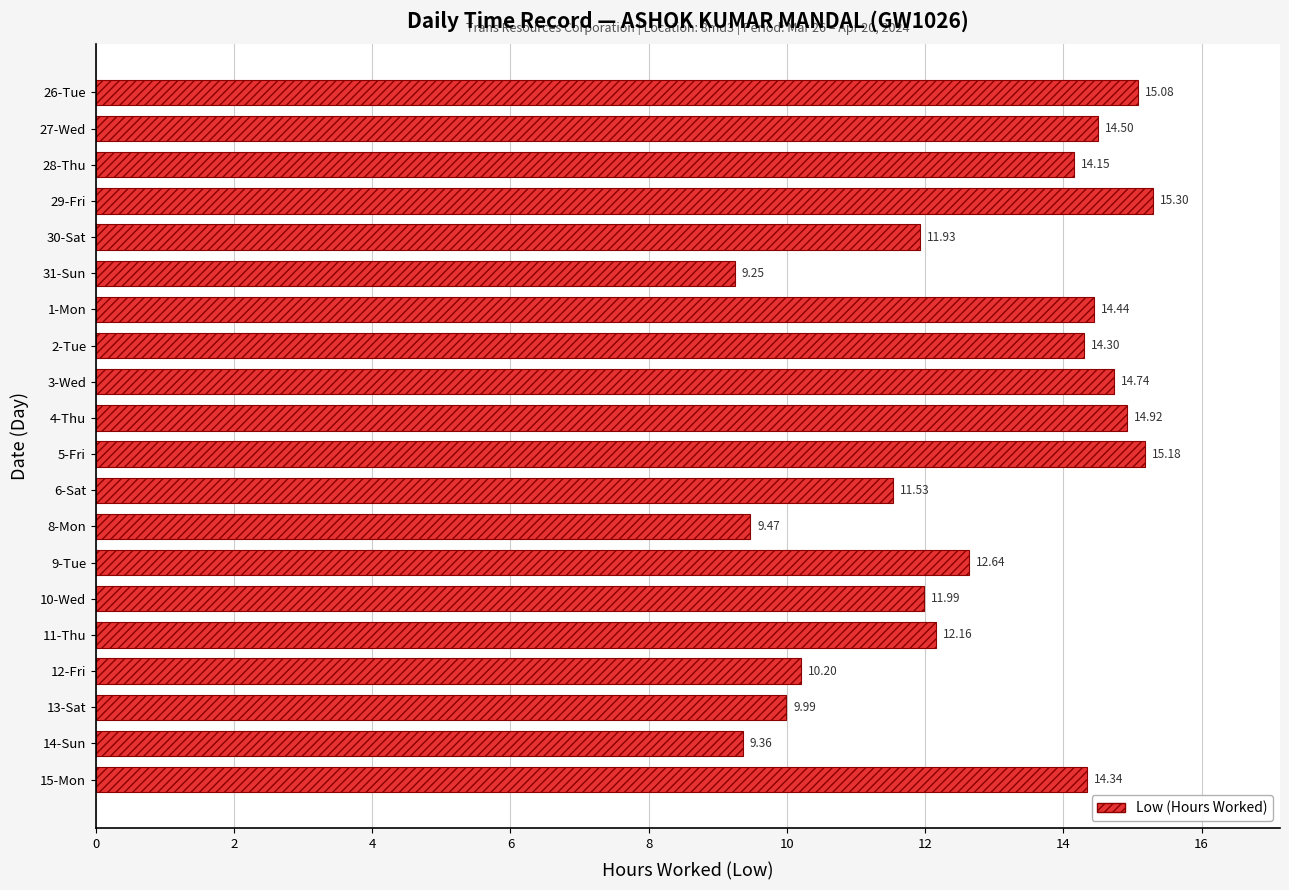

Are the bars grouped side by side (vs. stacked)?

No